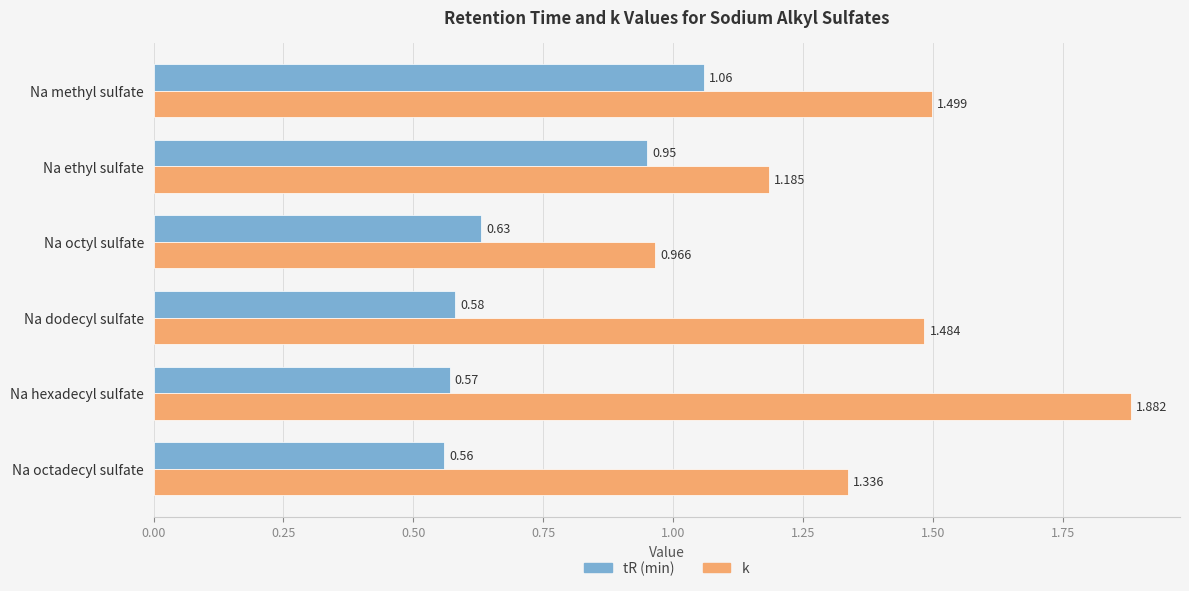

Where is tR (min) nearest to the value 0?

Na octadecyl sulfate